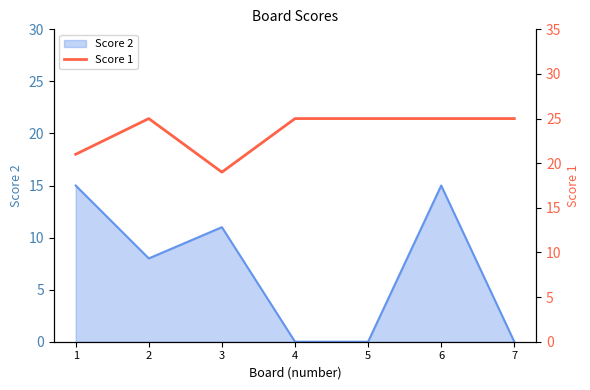

Reading left to right, what are all the values shown in this chart?

1=21	2=25	3=19	4=25	5=25	6=25	7=25